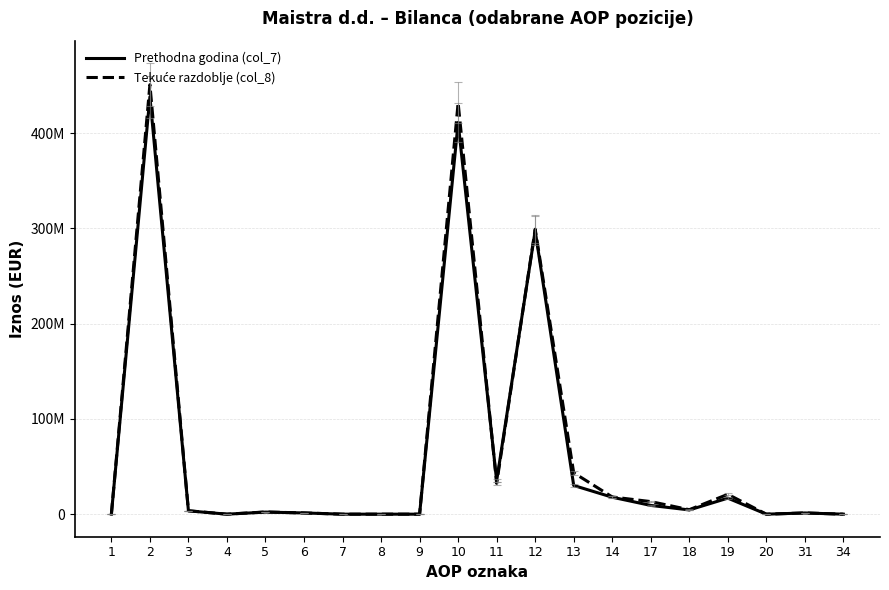

How many positive values does the Tekuće razdoblje (col_8) series have?

13